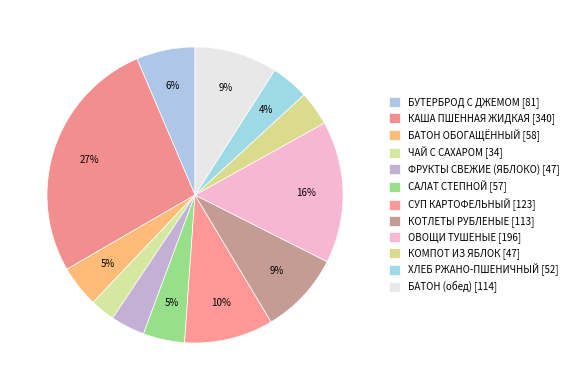

Count the number of slices in the pie.

12